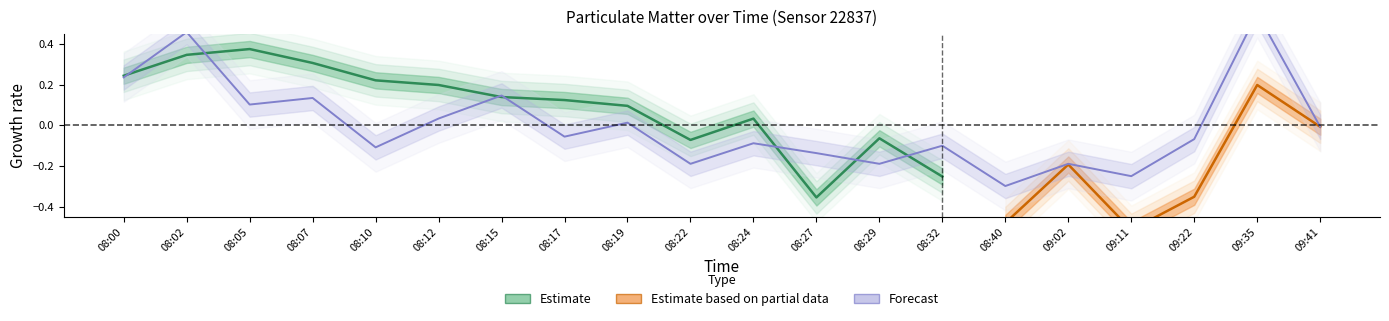

Reading right to left, transcribe all the data shown in this chart.

09:41=-0.0	09:35=0.6	09:22=-0.1	09:11=-0.3	09:02=-0.2	08:40=-0.3	08:32=-0.1	08:29=-0.2	08:27=-0.1	08:24=-0.1	08:22=-0.2	08:19=0.0	08:17=-0.1	08:15=0.1	08:12=0.0	08:10=-0.1	08:07=0.1	08:05=0.1	08:02=0.5	08:00=0.2